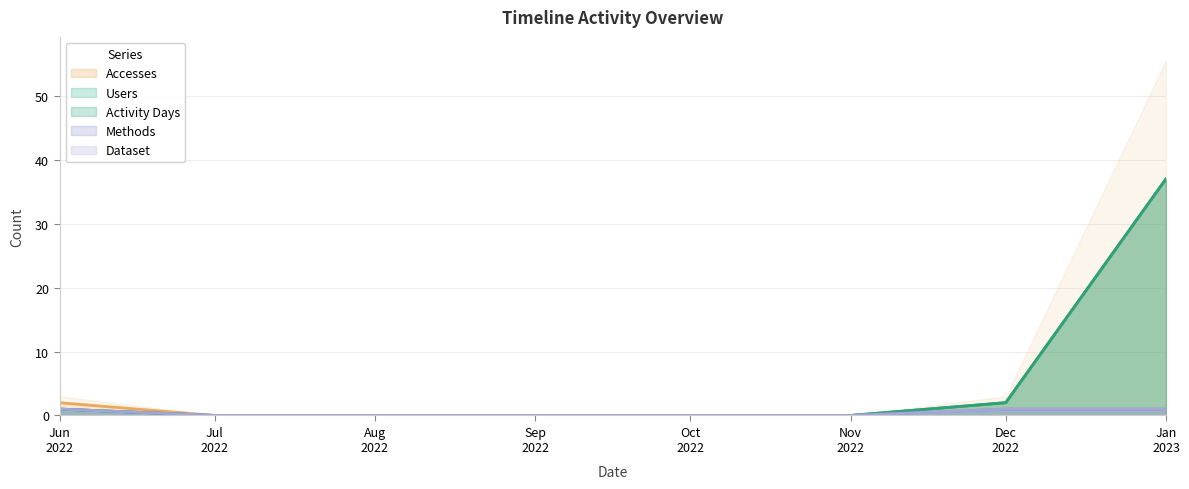

What is the label of the 4th point from the right?

Oct 2022